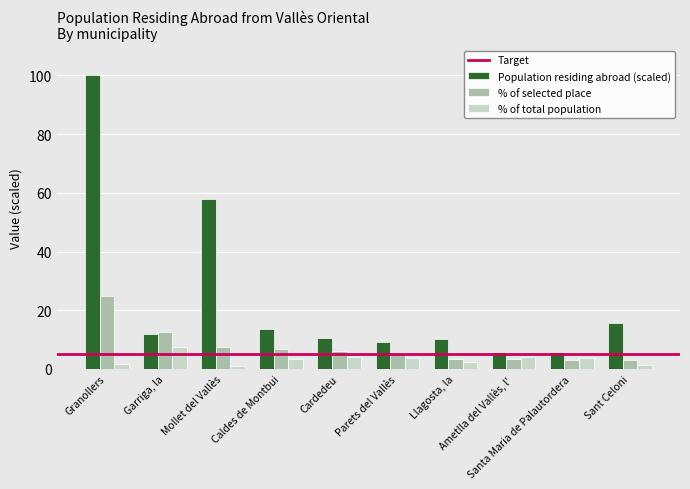

Which series has the widest spread of values?

Population residing abroad (scaled)